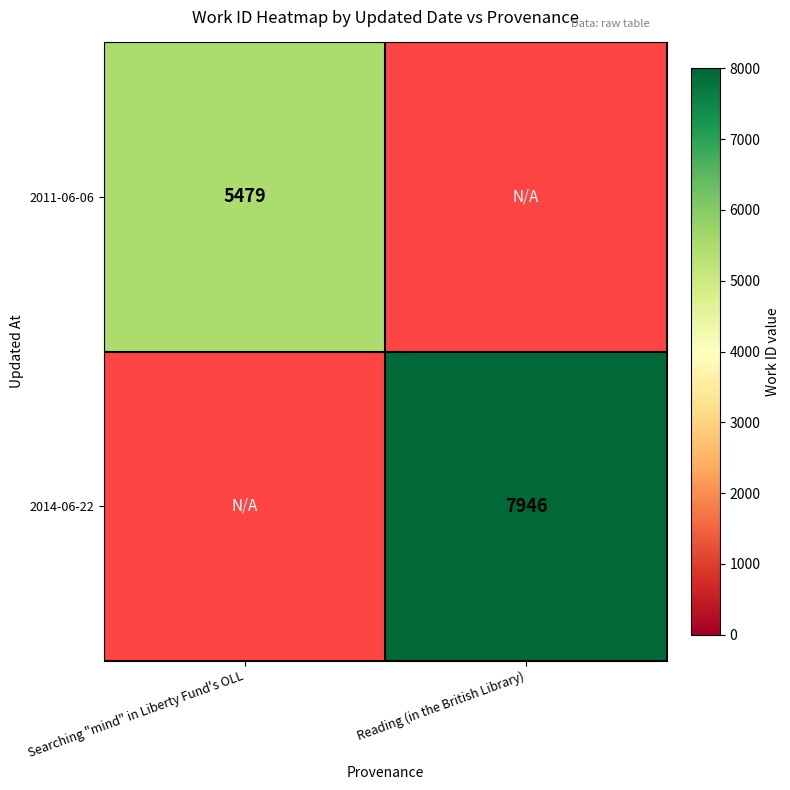

True or false: 2014-06-22 has a value of 7946 at Reading (in the British Library).

True